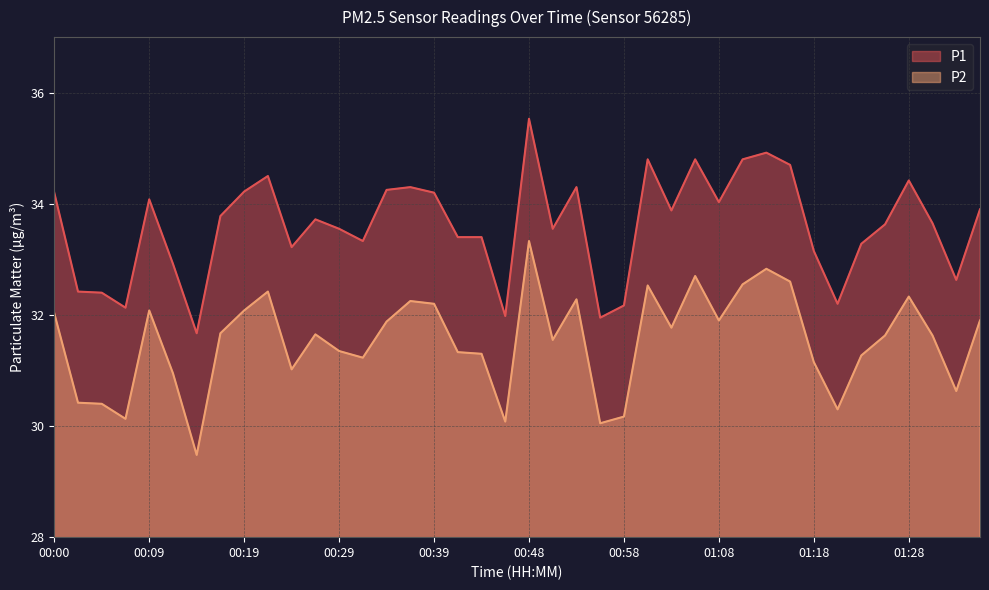

Where is P1 nearest to the value 33?

00:12